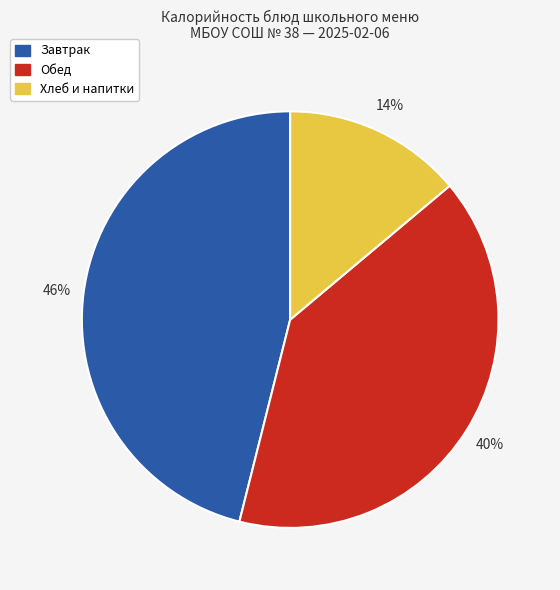

Rank the categories by value from highest to lowest.

Завтрак, Обед, Хлеб и напитки